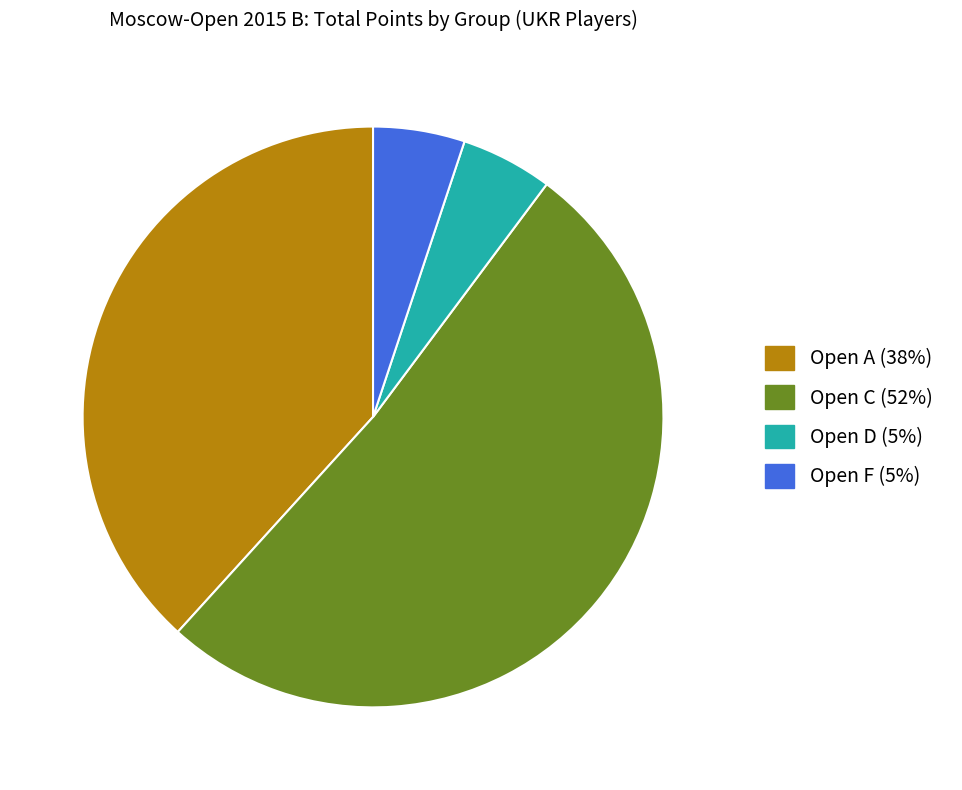

Does Open C (52%) represent more than half of the total?

Yes